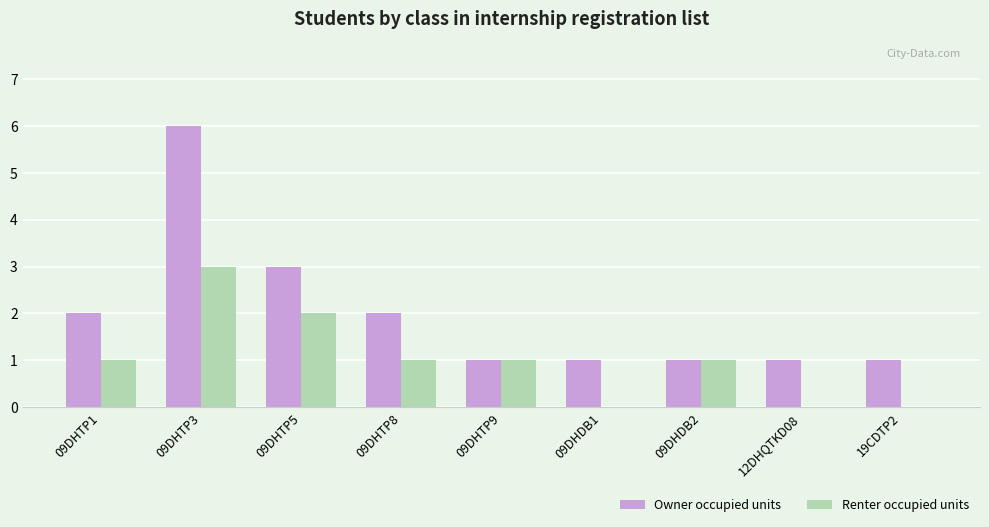

What is the highest value of the Renter occupied units series?

3